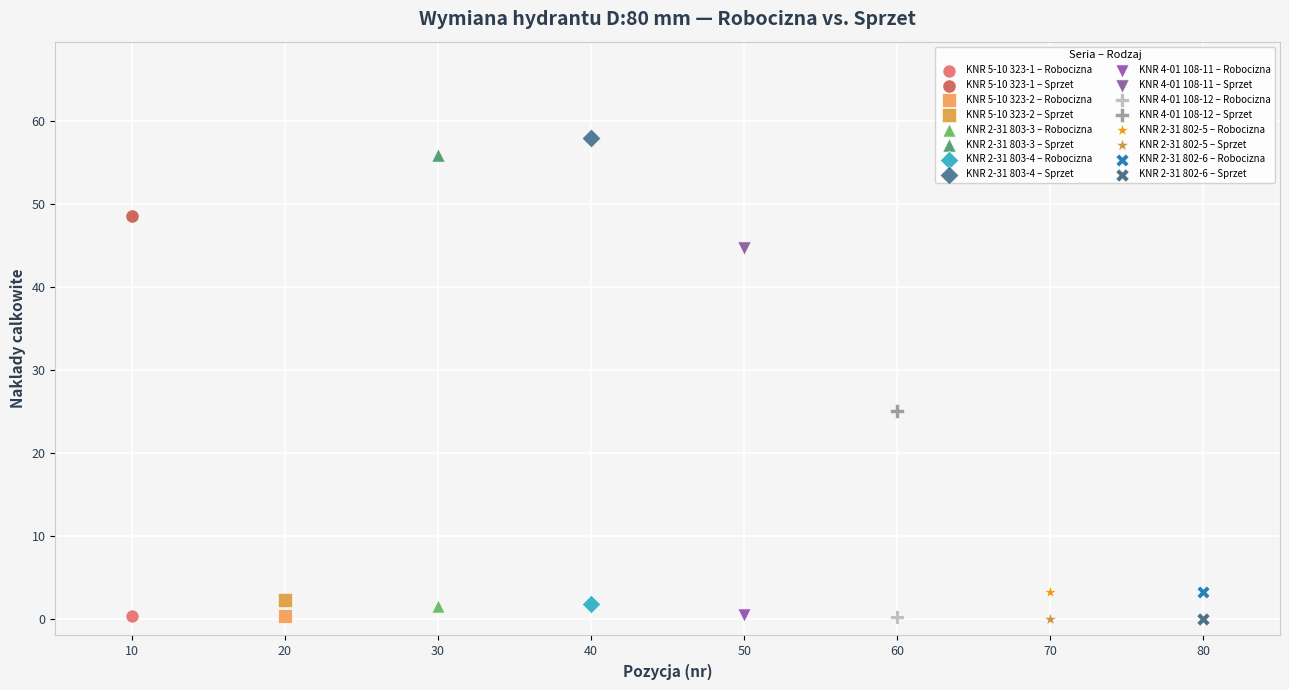

Which series contains the highest Y value?

KNR 2-31 803-4 – Sprzet